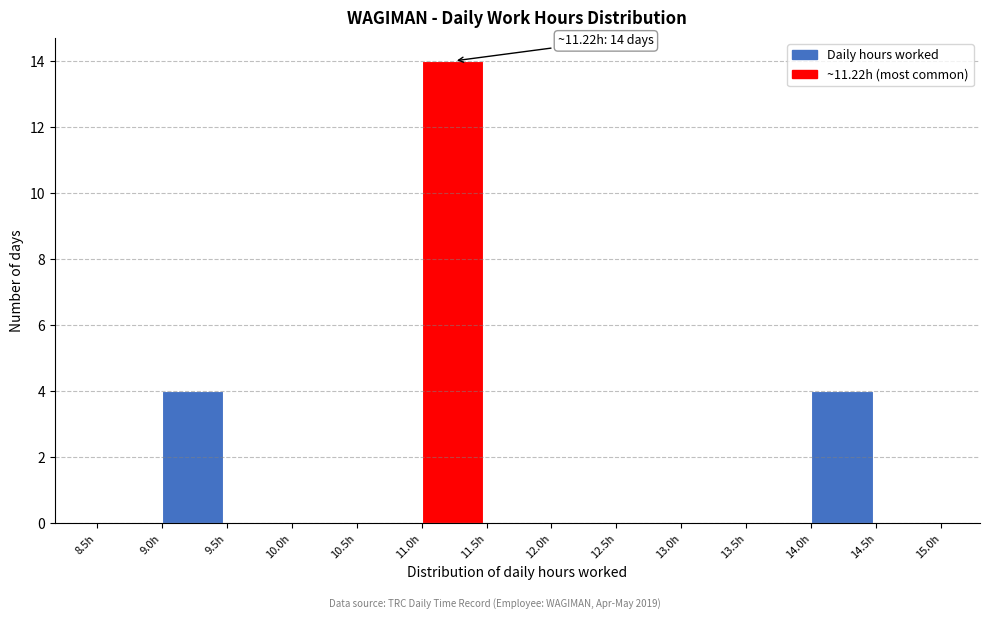

Over which range of the x-axis is the bar tallest?

11.0 to 11.5